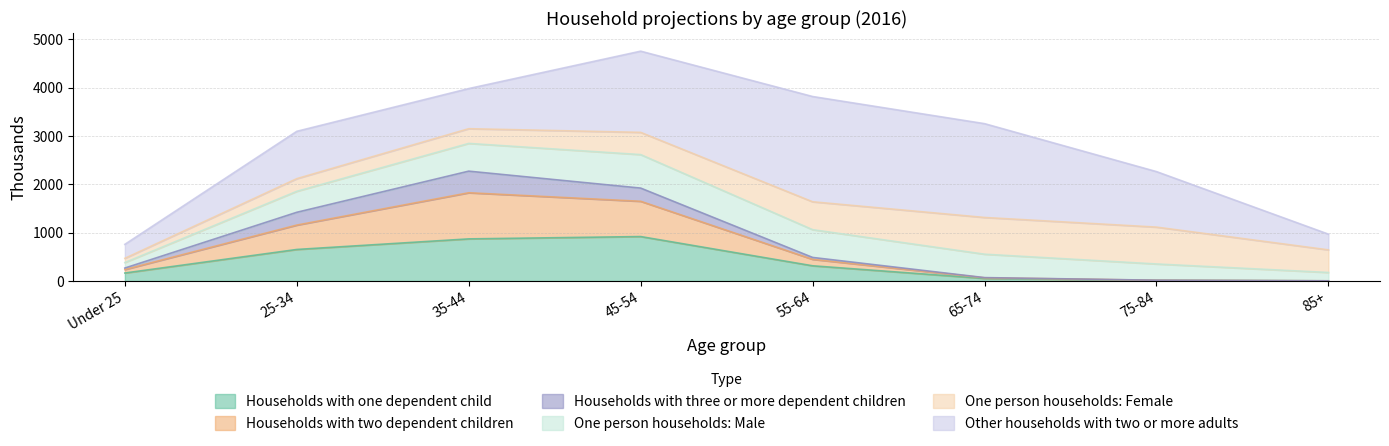

What is the total value across all series at 25-34?

3095.2